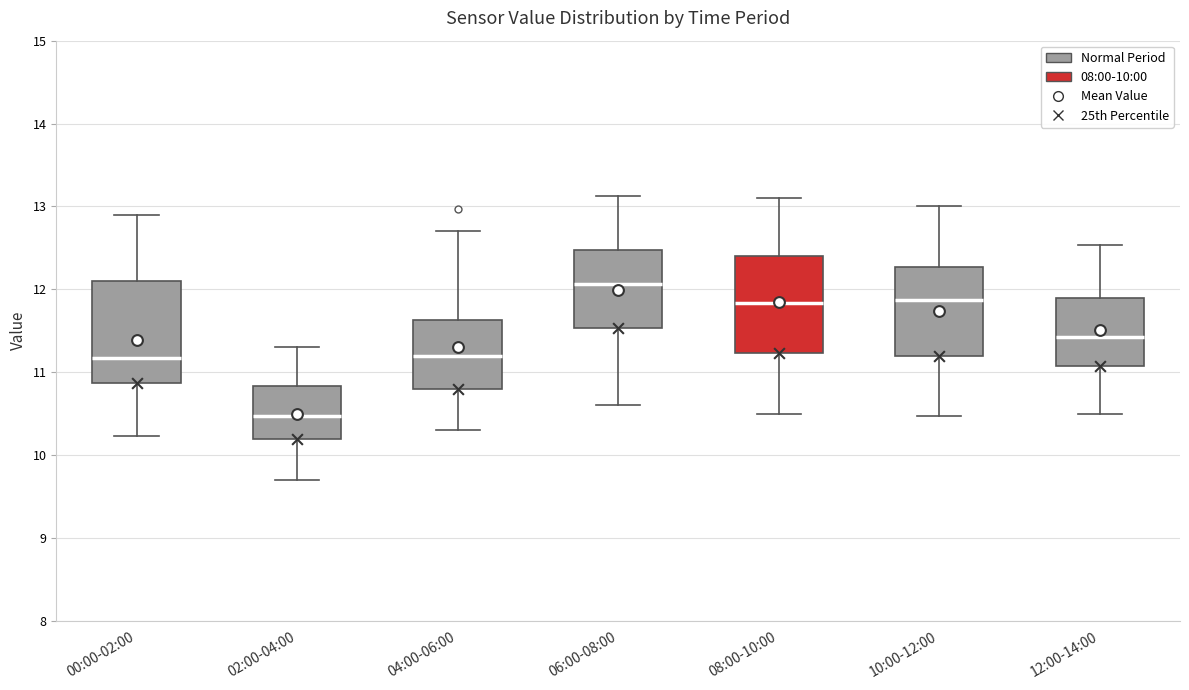

Which box has the highest median line?

06:00-08:00